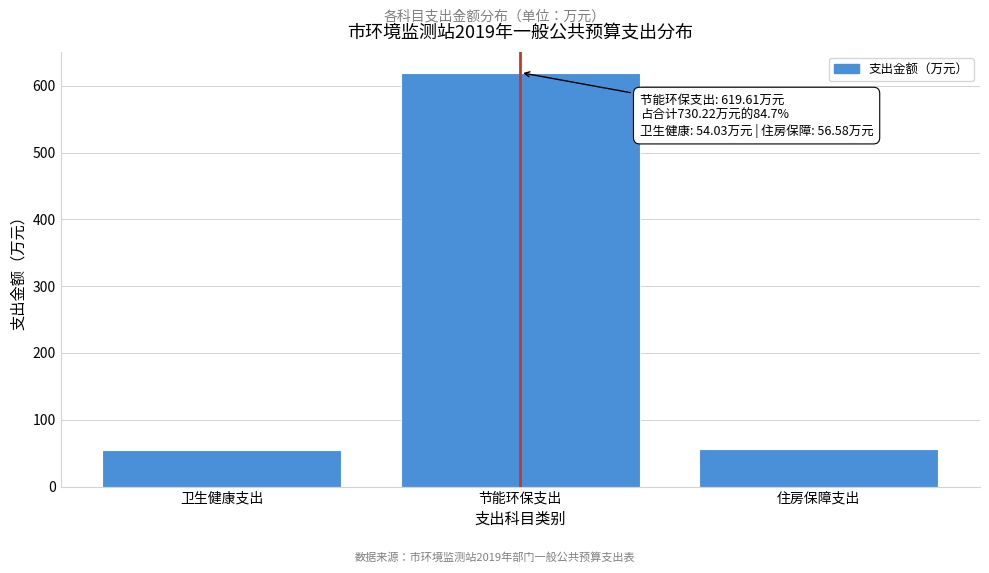

What is the label of the 2nd bar from the left?

节能环保支出